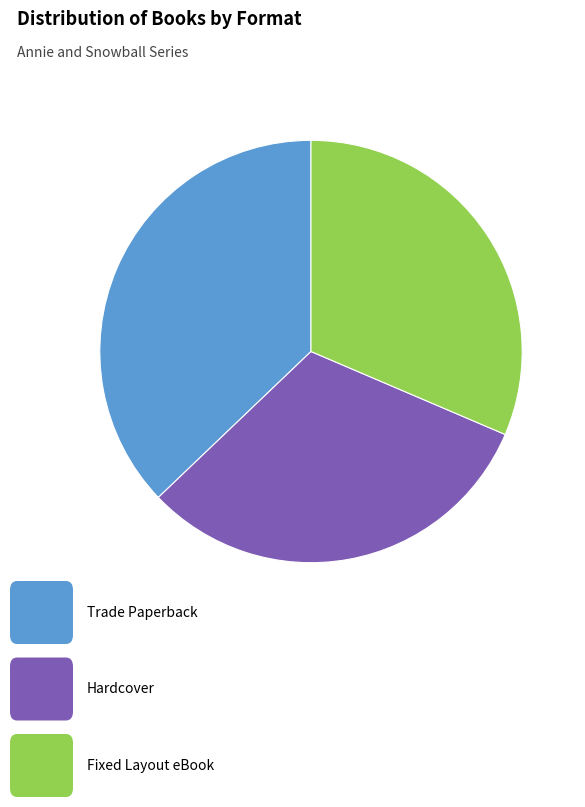

Does any single category account for the majority?

No